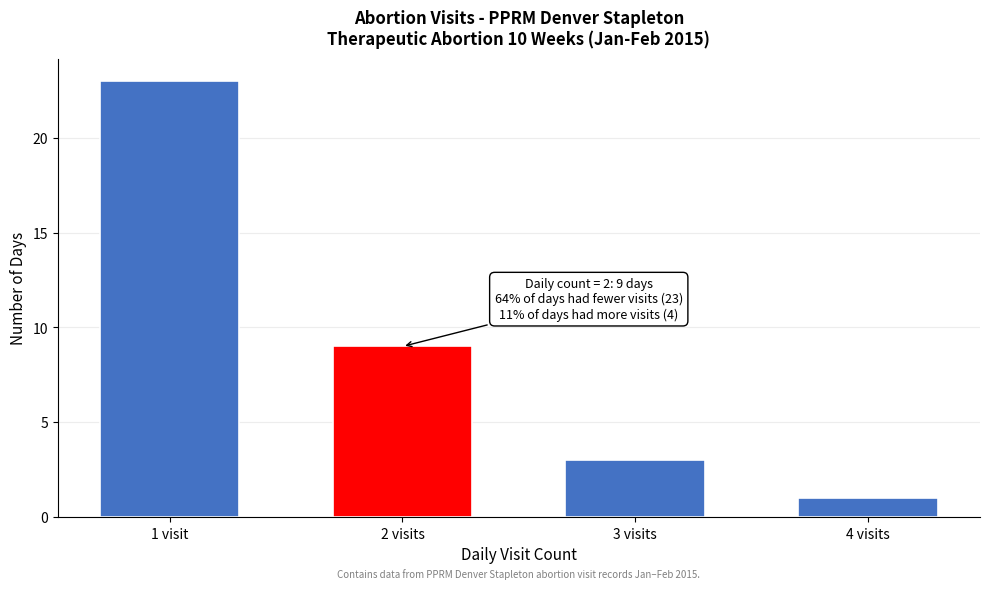

Reading right to left, what are all the values shown in this chart?

1	3	9	23